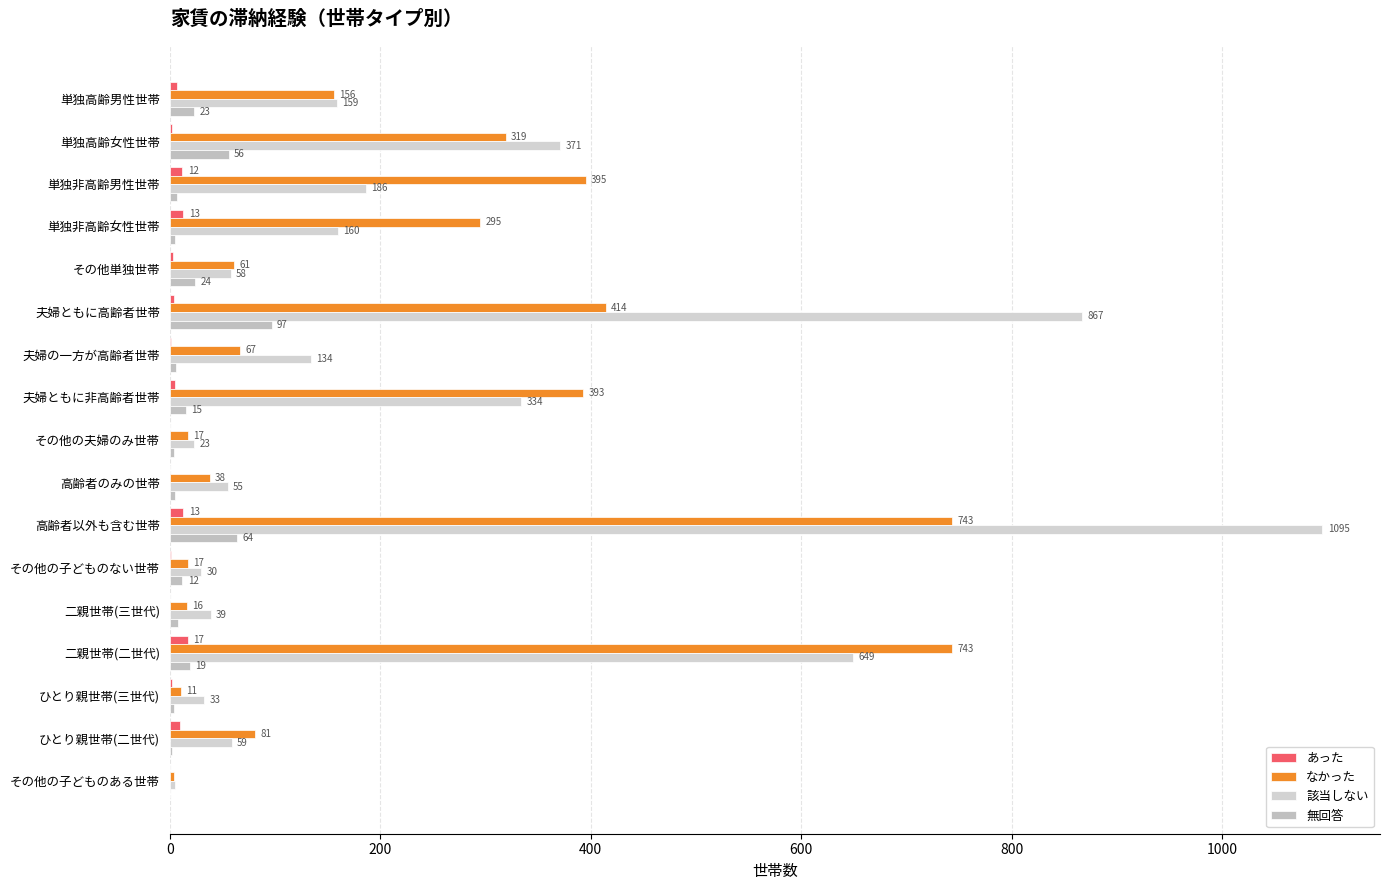

How many values in あった are above zero?

13